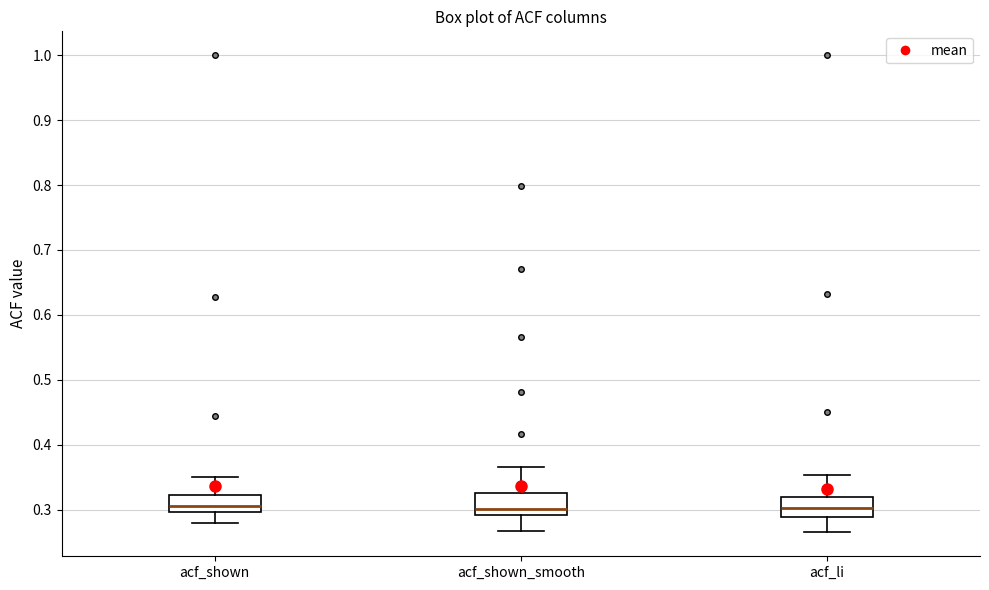

Reading left to right, transcribe this box plot: for each box, give where its median line is, the range the box spans, and where its two whiskers end, as read against the y-axis. The values are not printed on the chart, so give them approximately, as read against the axis.

acf_shown: median 0.31, box 0.30 to 0.32, whiskers 0.28 to 0.35
acf_shown_smooth: median 0.30, box 0.29 to 0.33, whiskers 0.27 to 0.37
acf_li: median 0.30, box 0.29 to 0.32, whiskers 0.27 to 0.35